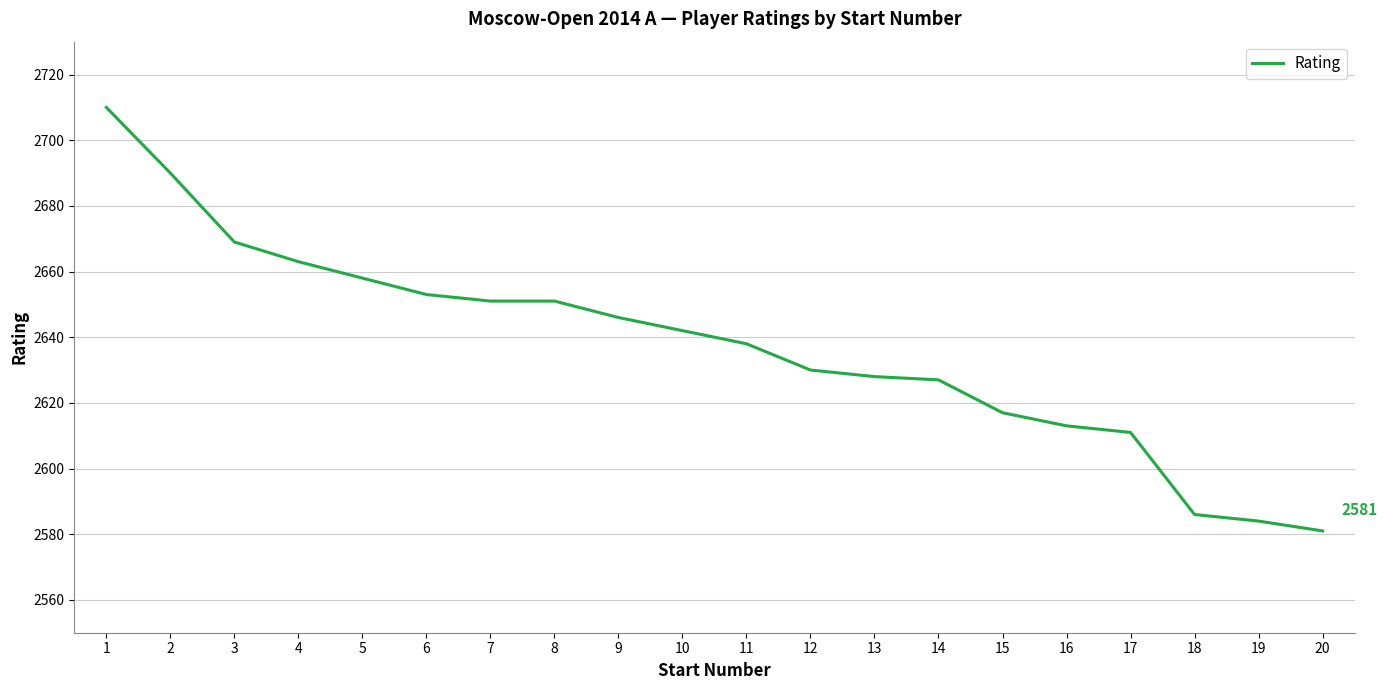

Which label corresponds to the smallest value in the chart?

20